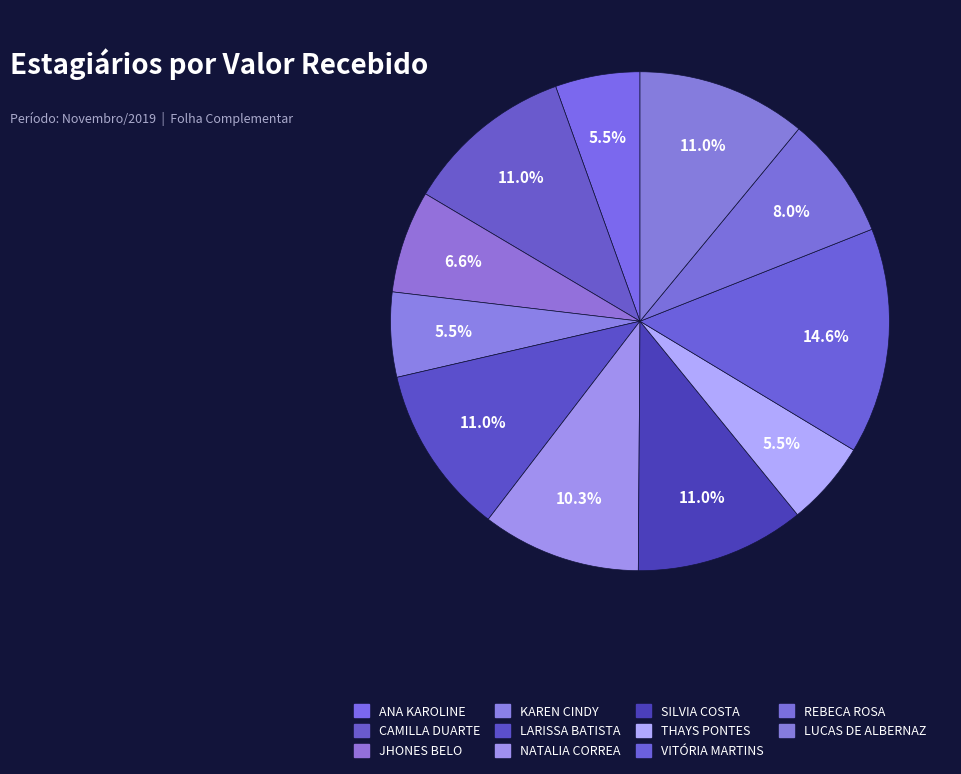

How many slices are in this pie chart?

11